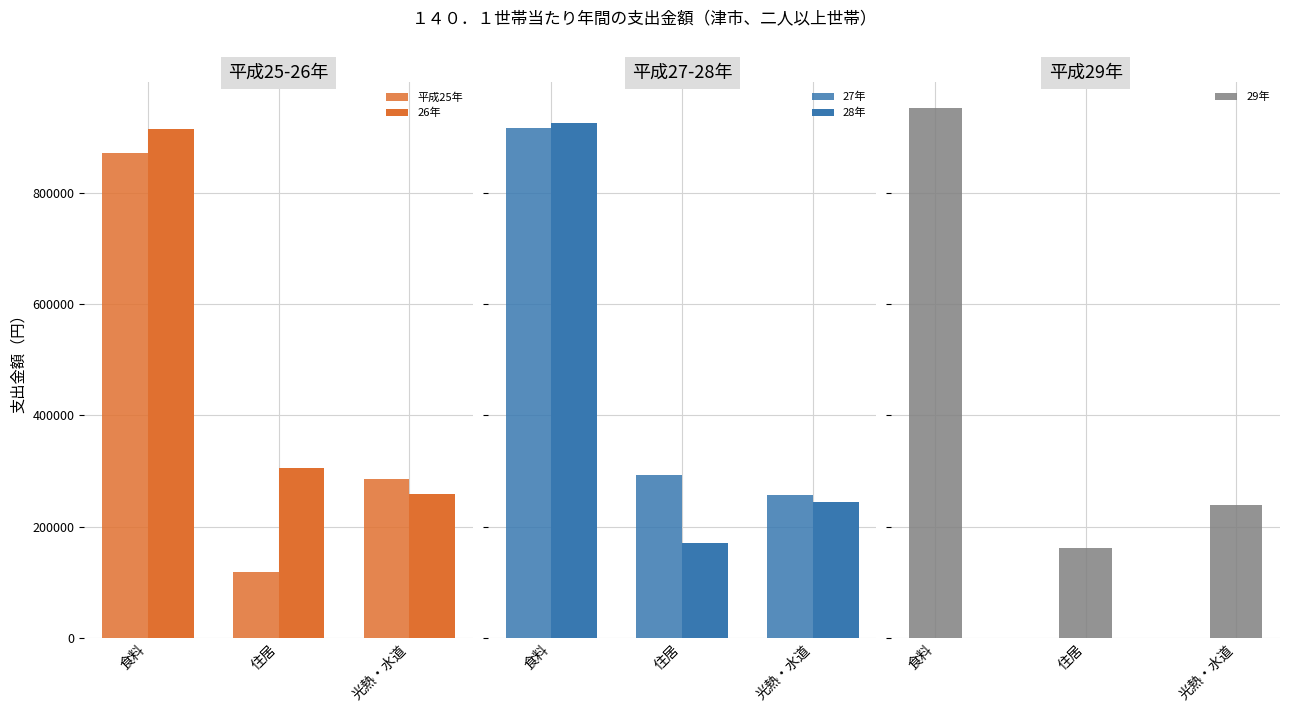

Between 住居 and 光熱・水道, which is larger?

光熱・水道